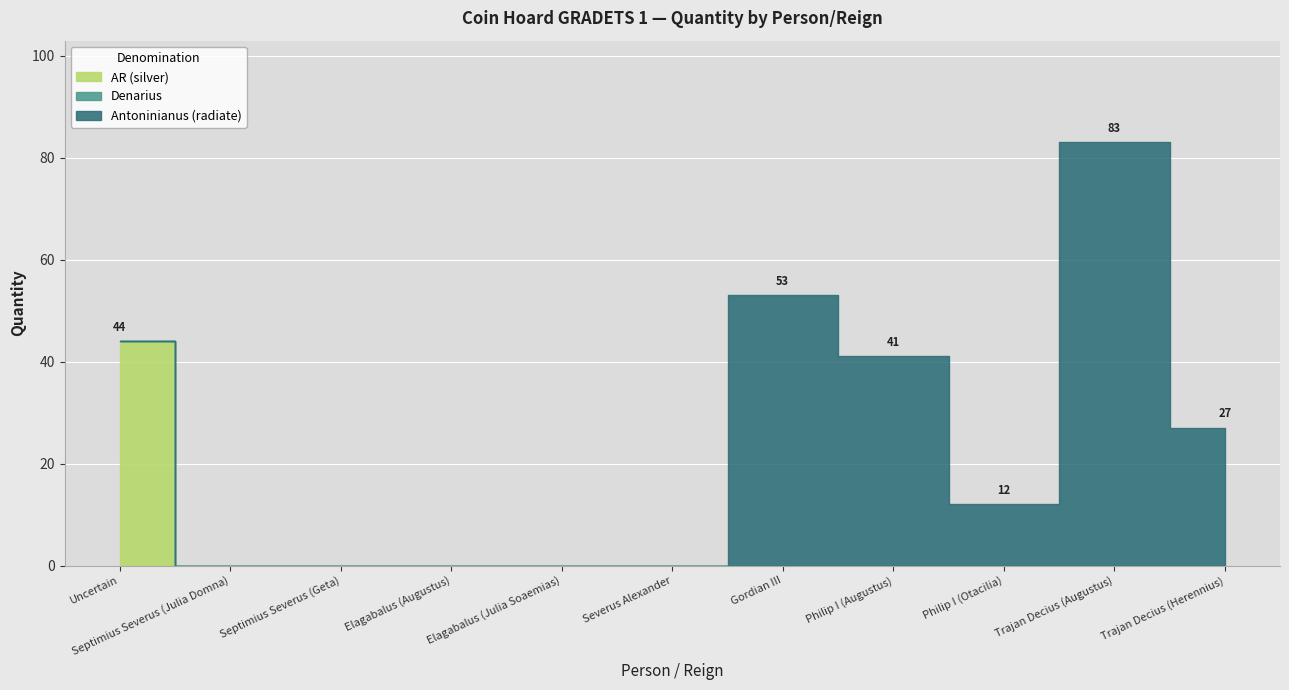

What is the difference between the highest and lowest values at Philip I (Augustus)?

41